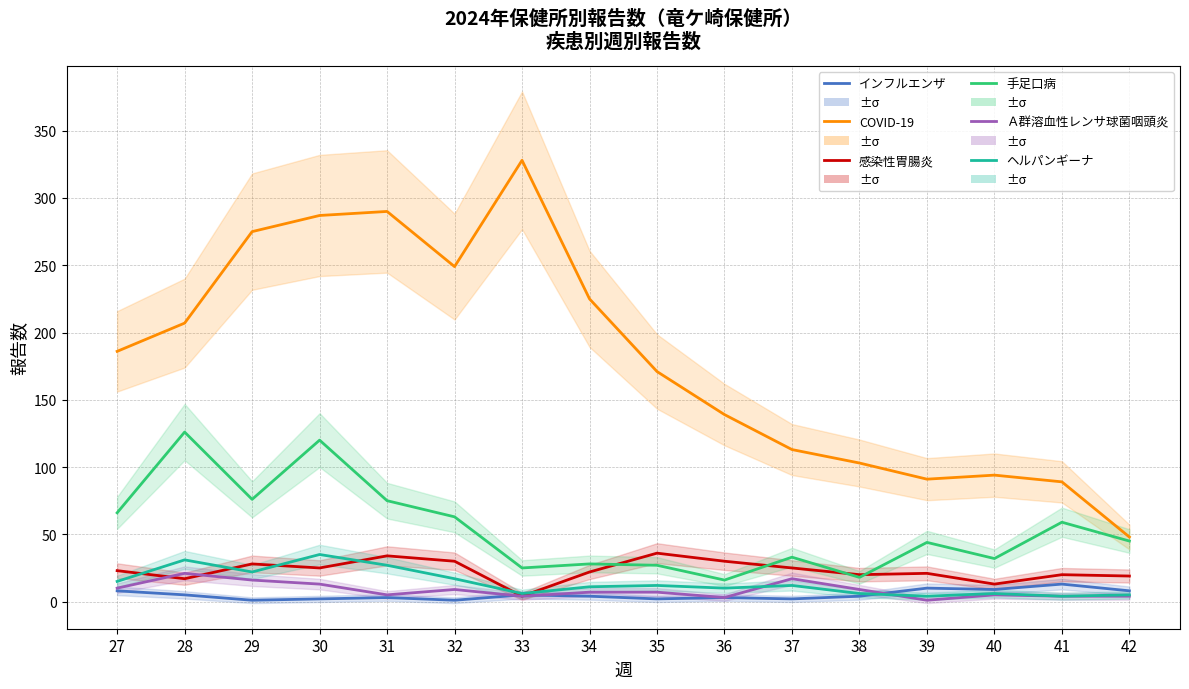

How many interior local valleys does the 感染性胃腸炎 series have?

5